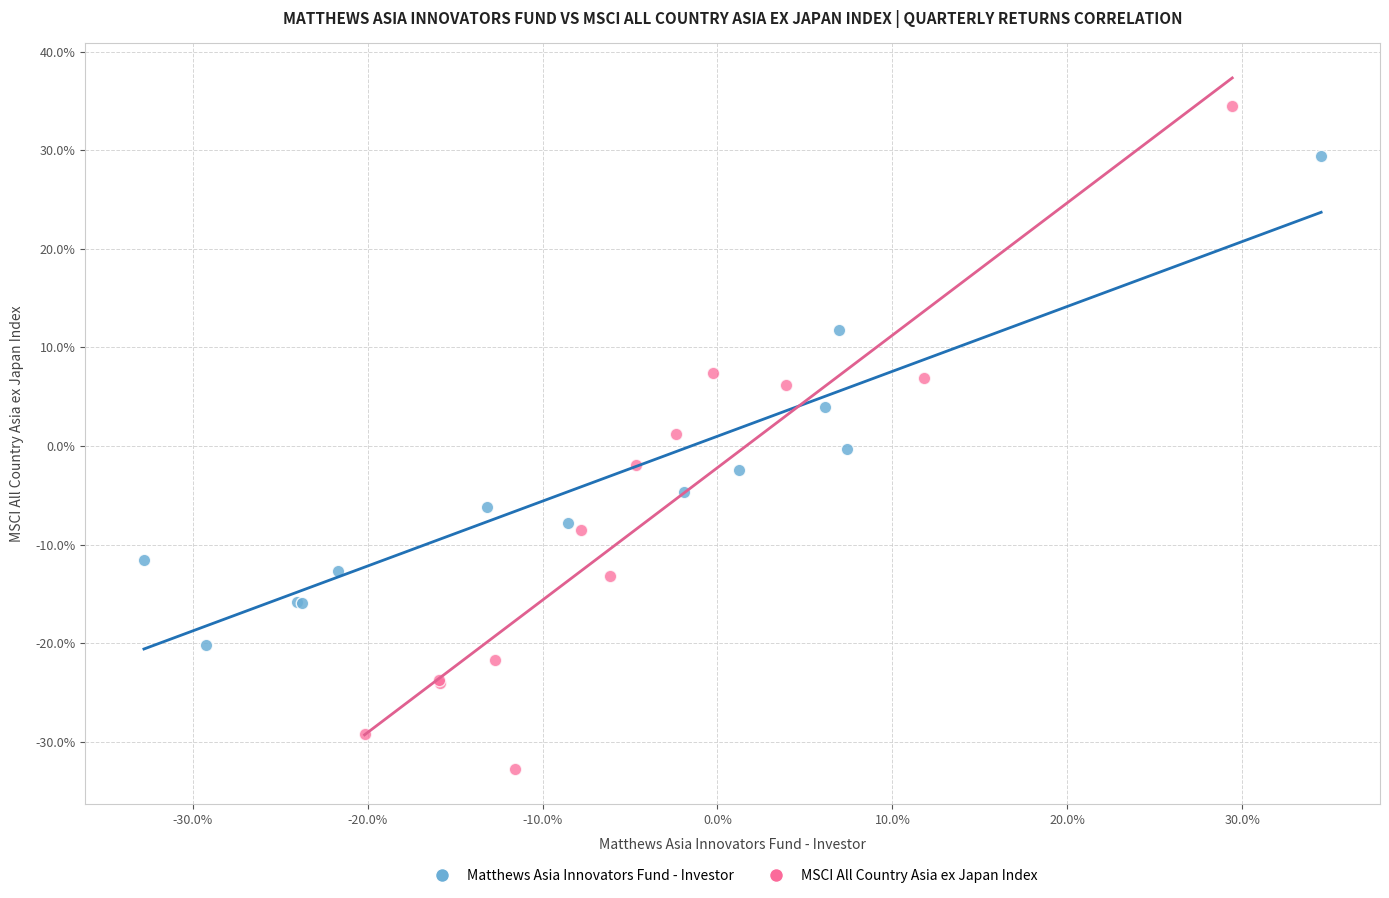

Which series contains the highest Y value?

MSCI All Country Asia ex Japan Index